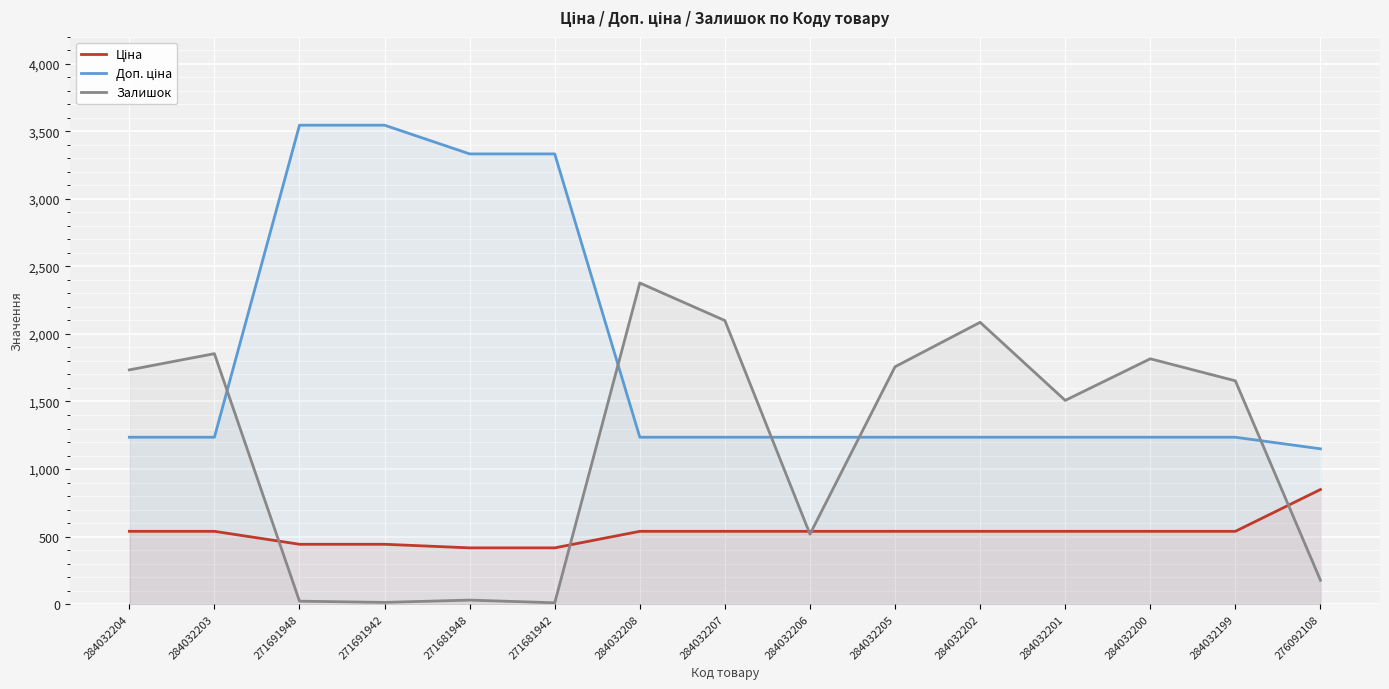

What is the sum of all Доп. ціна values?

27258.5